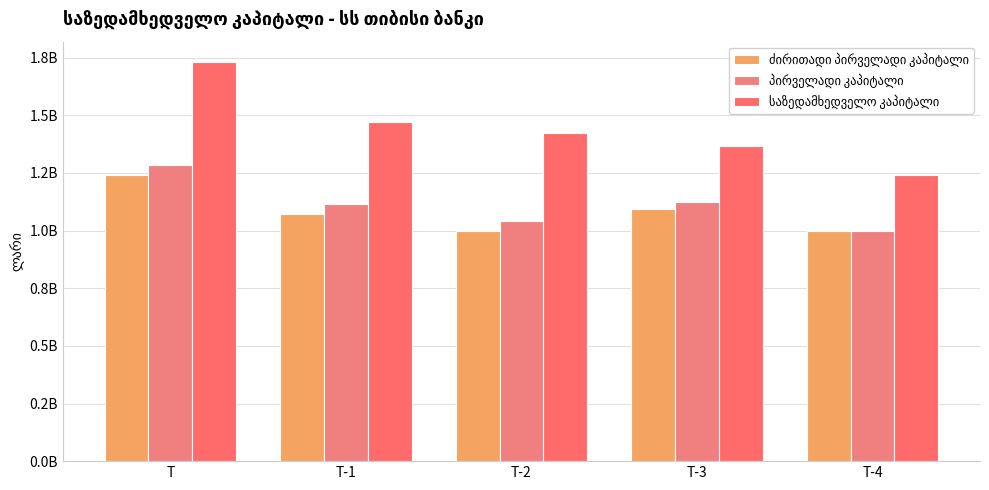

Which category has the highest value across all series?

T